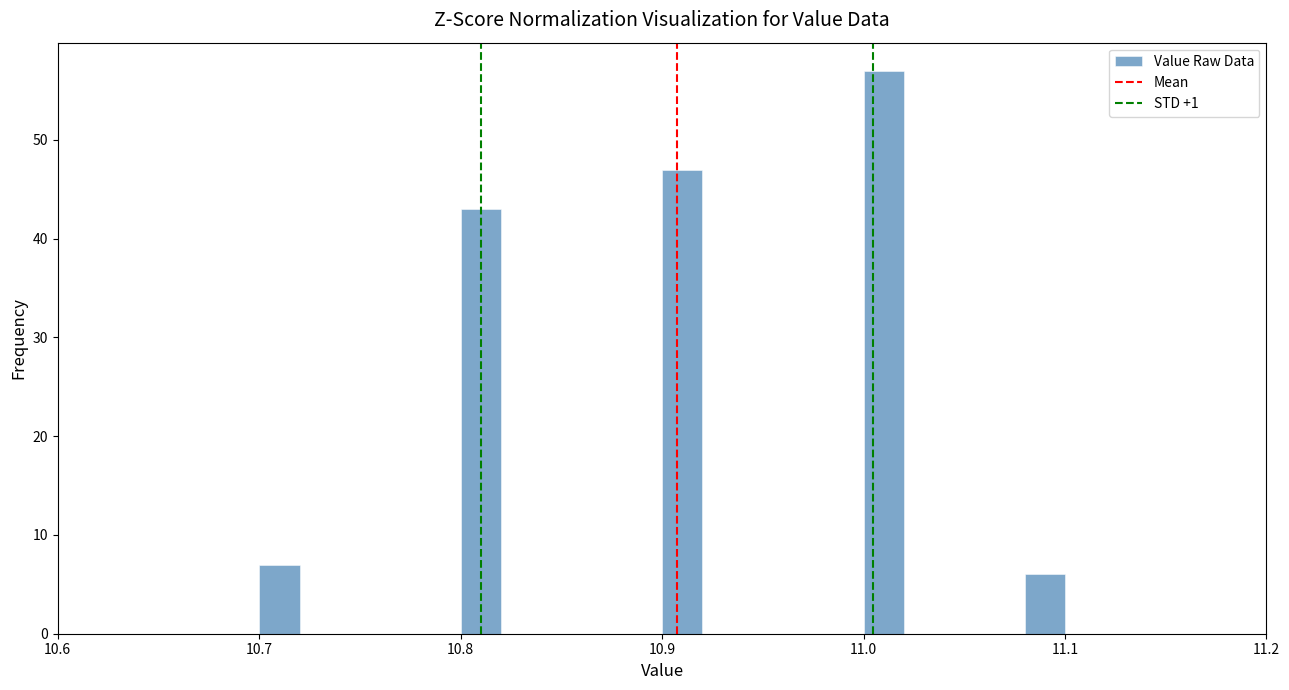

Around what value on the x-axis is the tallest bar? Give the approximate position of its centre, as read against the axis.

11.01